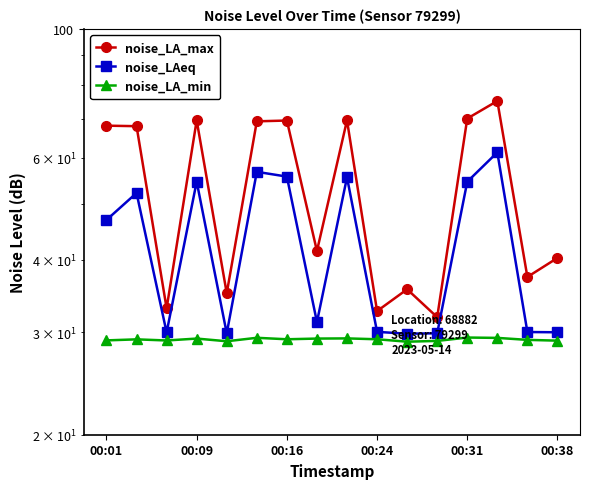

True or false: noise_LA_max and noise_LAeq cross at least once.

False